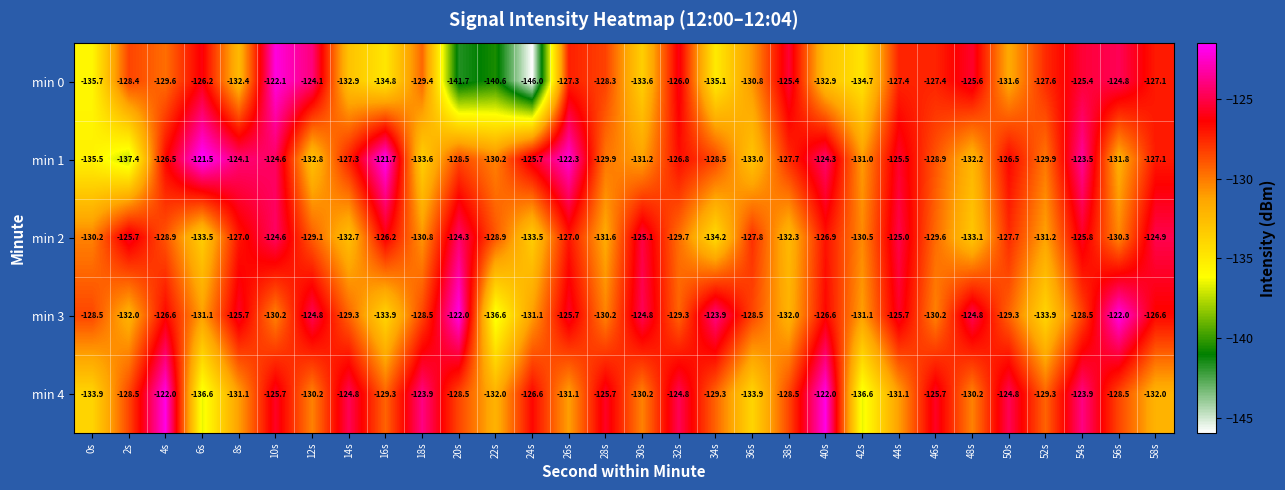

What is the greatest value displayed?

-121.5